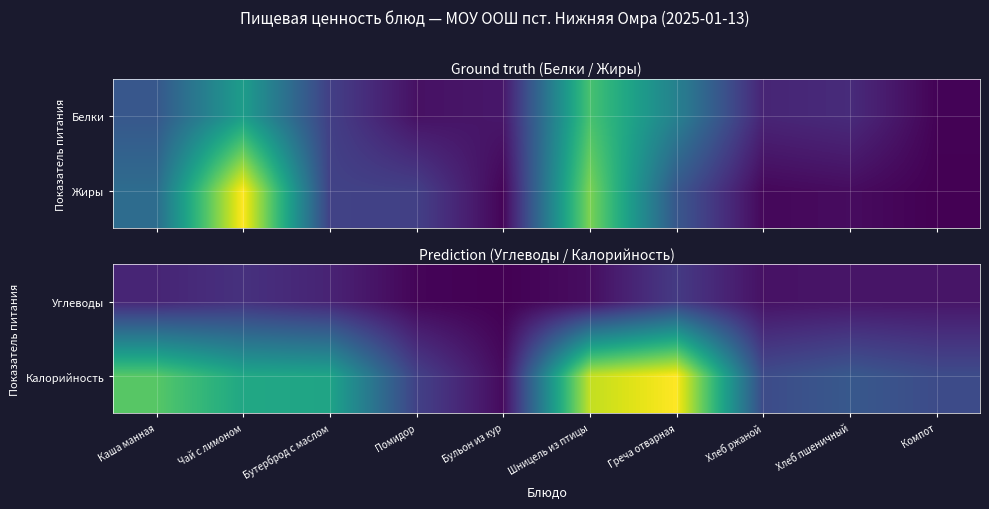

What is the difference between the Калорийность values at Компот and Бутерброд с маслом?

93.3